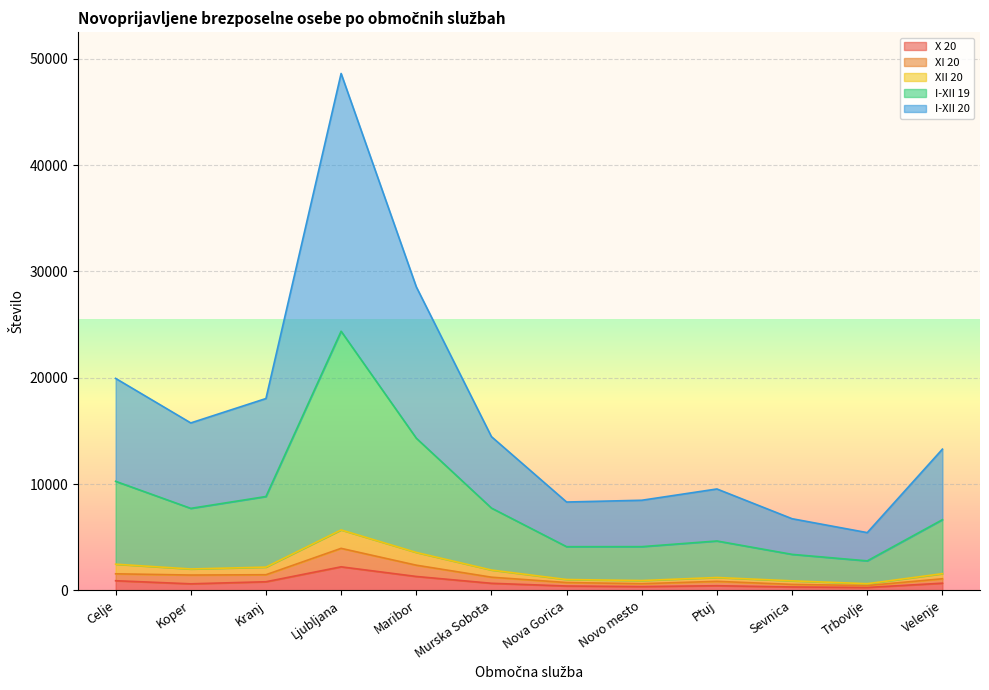

At how many categories does at least one series exceed 15505?

5